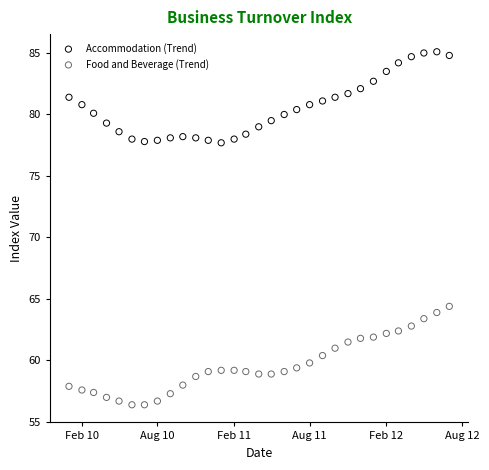

What are all the series names shown in the legend?

Accommodation (Trend), Food and Beverage (Trend)